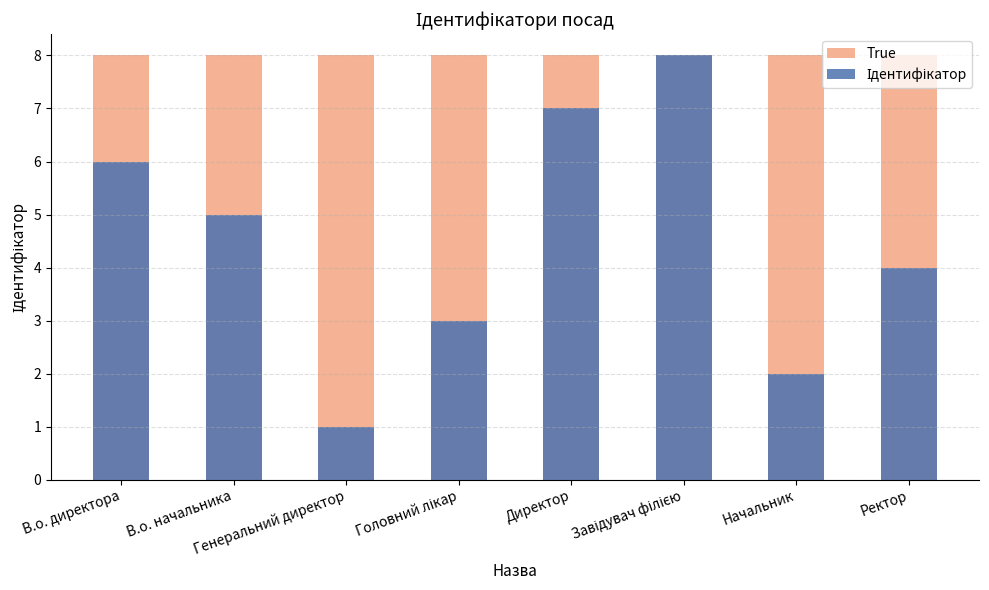

How many categories are shown in the chart?

8